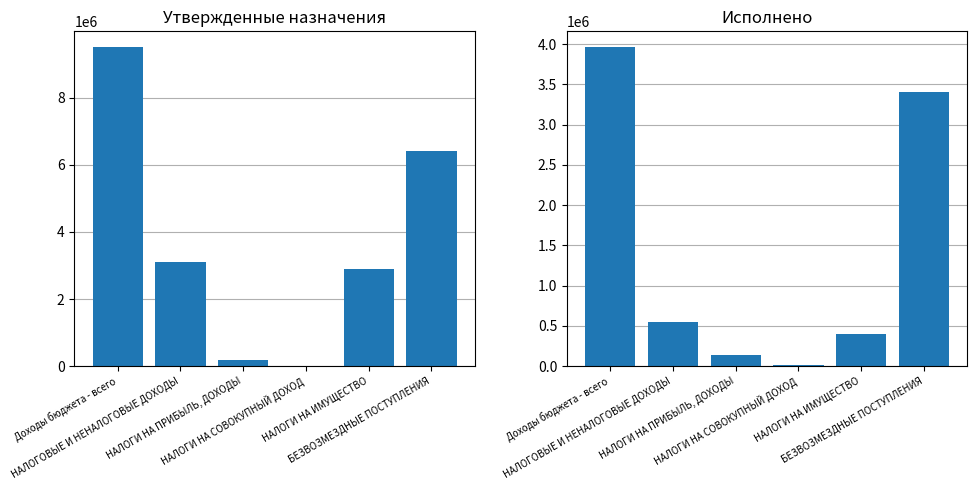

Rank the categories by Утвержденные бюджетные назначения value from highest to lowest.

Доходы бюджета - всего, БЕЗВОЗМЕЗДНЫЕ ПОСТУПЛЕНИЯ, НАЛОГОВЫЕ И НЕНАЛОГОВЫЕ ДОХОДЫ, НАЛОГИ НА ИМУЩЕСТВО, НАЛОГИ НА ПРИБЫЛЬ, ДОХОДЫ, НАЛОГИ НА СОВОКУПНЫЙ ДОХОД